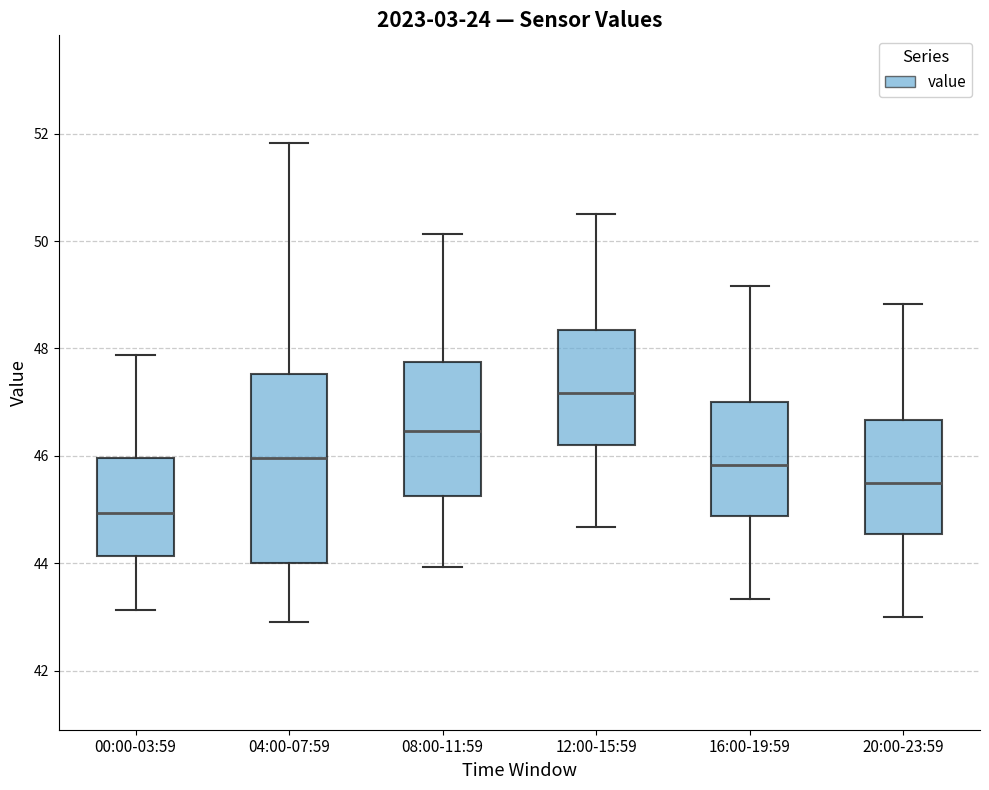

Which box has the lowest median line?

00:00-03:59